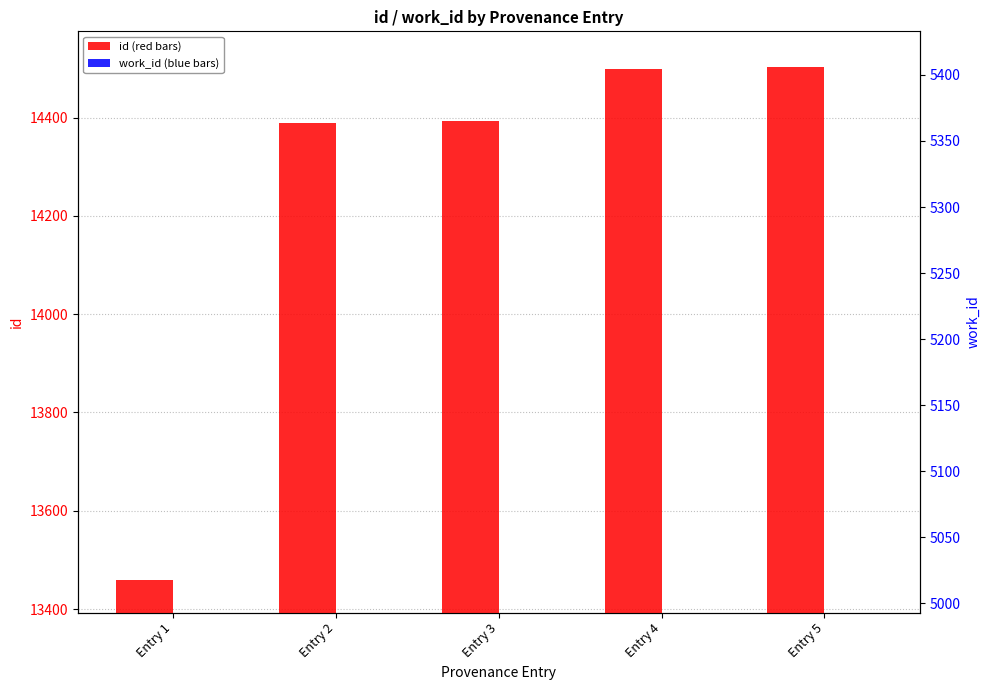

Reading left to right, transcribe all the data shown in this chart.

id: Entry 1=13460	Entry 2=14388	Entry 3=14393	Entry 4=14498	Entry 5=14503
work_id: Entry 1=5018	Entry 2=5366	Entry 3=5366	Entry 4=5404	Entry 5=5406